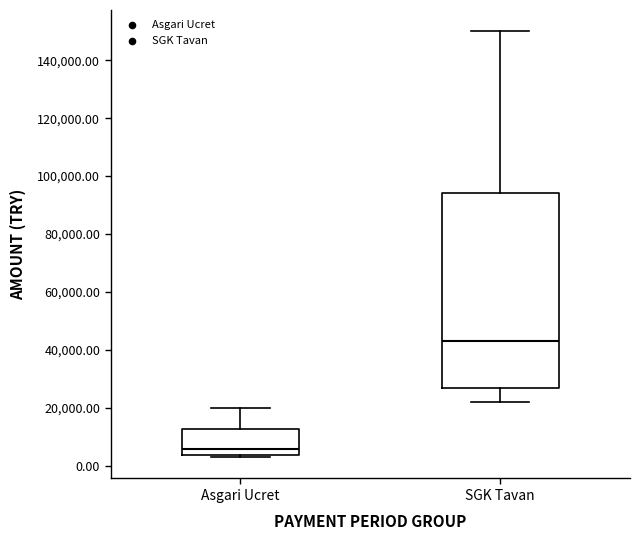

Which box's median line is the highest?

SGK Tavan